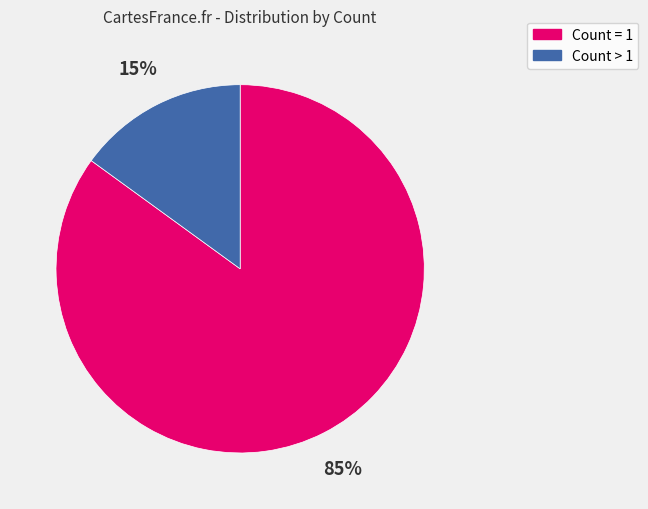

To the nearest percent, what is the average slice percentage?

50%